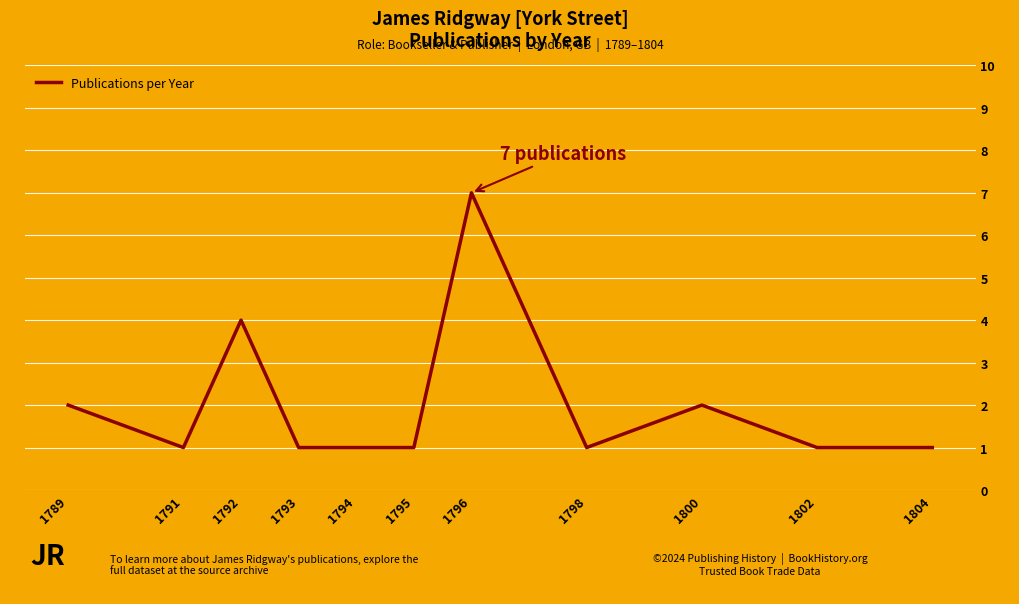

What is the difference between the maximum and minimum values?

6